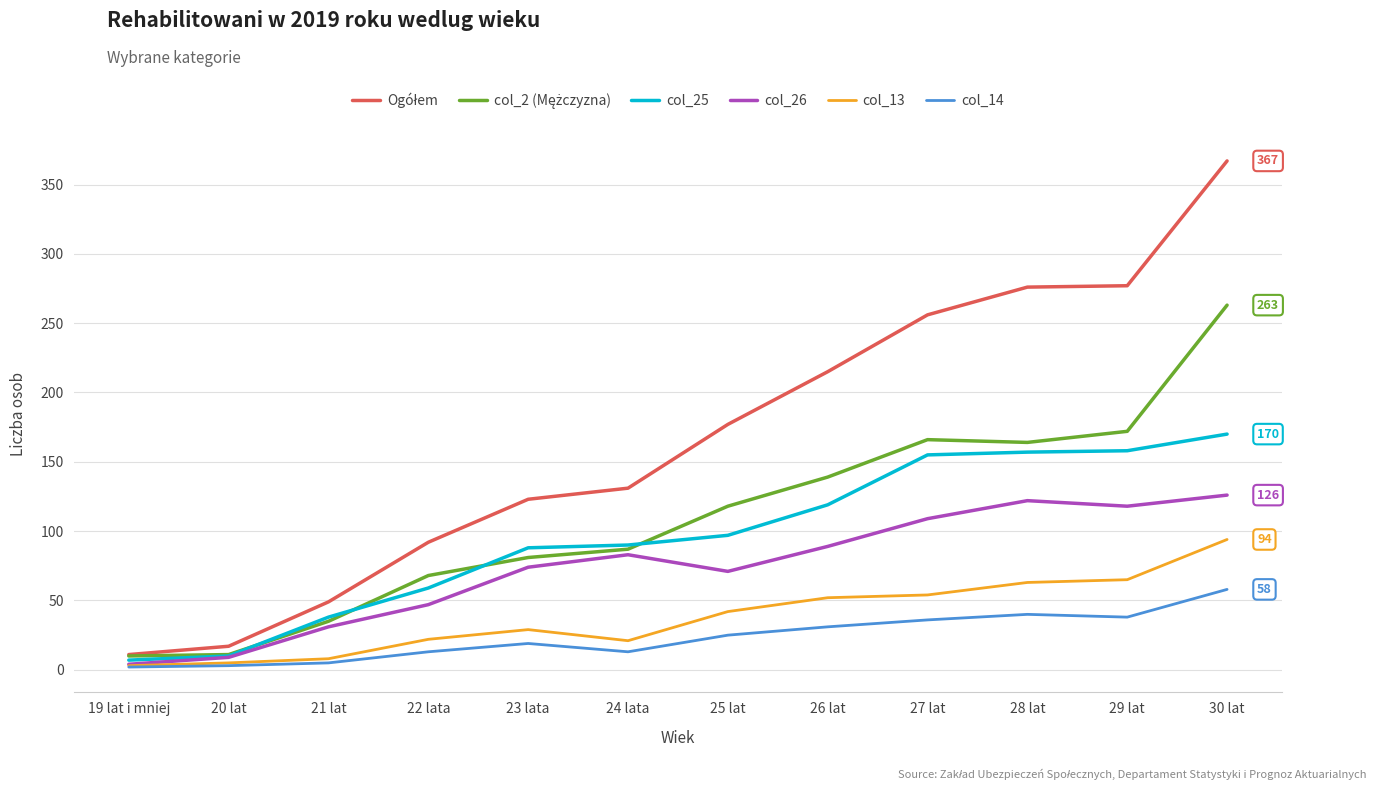

What is the maximum value shown in the chart?

367